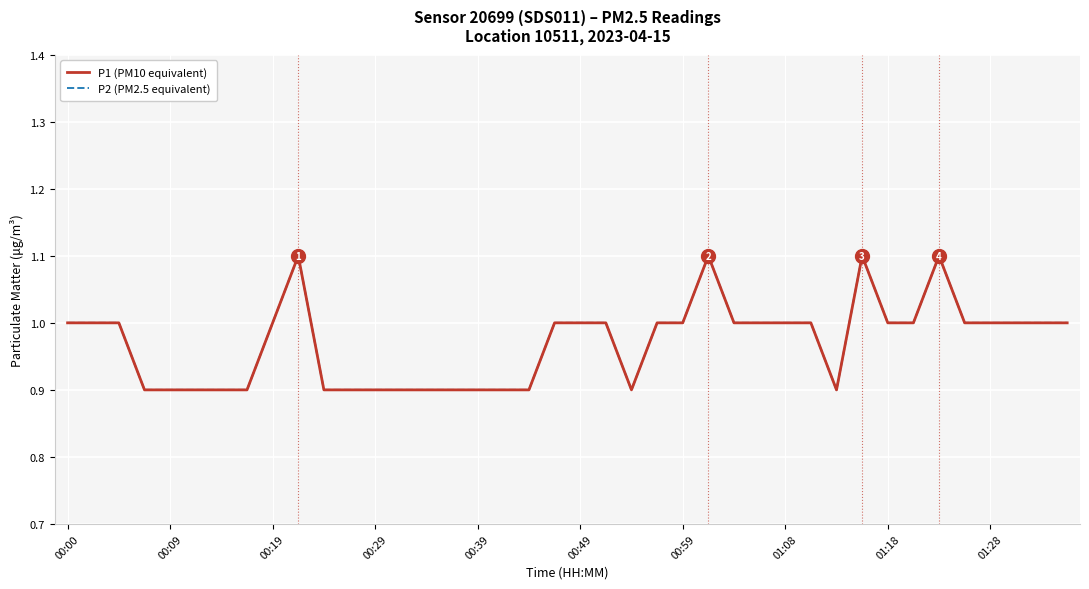

Reading right to left, list all the values displayed in this chart.

P1 (PM10 equivalent): 1.0	1.0	1.0	1.0	1.0	1.1	1.0	1.0	1.1	0.9	1.0	1.0	1.0	1.0	1.1	1.0	1.0	0.9	1.0	1.0	1.0	0.9	0.9	0.9	0.9	0.9	0.9	0.9	0.9	0.9	1.1	1.0	0.9	0.9	0.9	0.9	0.9	1.0	1.0	1.0
P2 (PM2.5 equivalent): 1.0	1.0	1.0	1.0	1.0	1.1	1.0	1.0	1.1	0.9	1.0	1.0	1.0	1.0	1.1	1.0	1.0	0.9	1.0	1.0	1.0	0.9	0.9	0.9	0.9	0.9	0.9	0.9	0.9	0.9	1.1	1.0	0.9	0.9	0.9	0.9	0.9	1.0	1.0	1.0